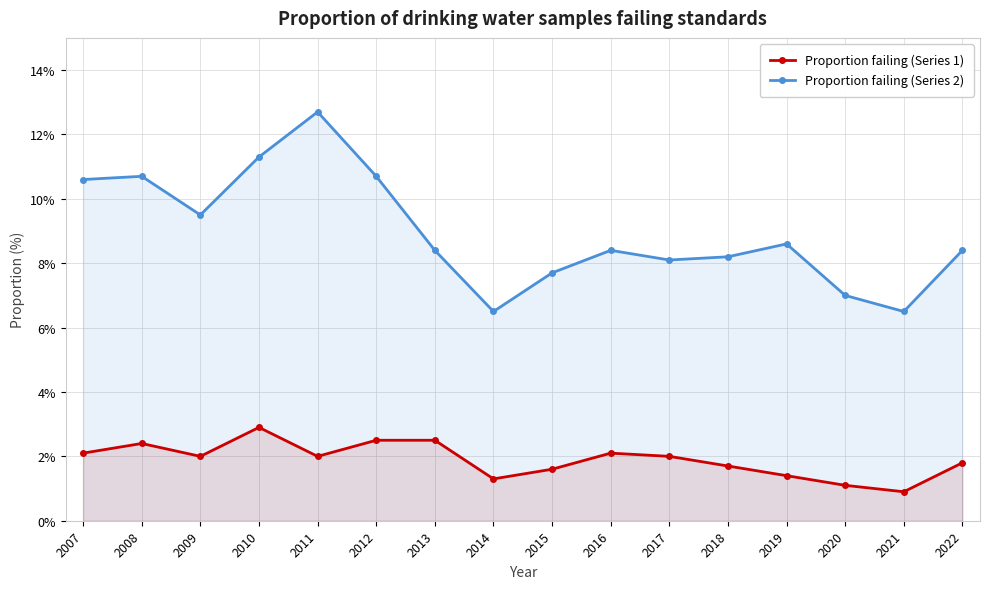

List the labels in order of Proportion failing (Series 2) value, largest first.

2011, 2010, 2008, 2012, 2007, 2009, 2019, 2013, 2016, 2022, 2018, 2017, 2015, 2020, 2014, 2021